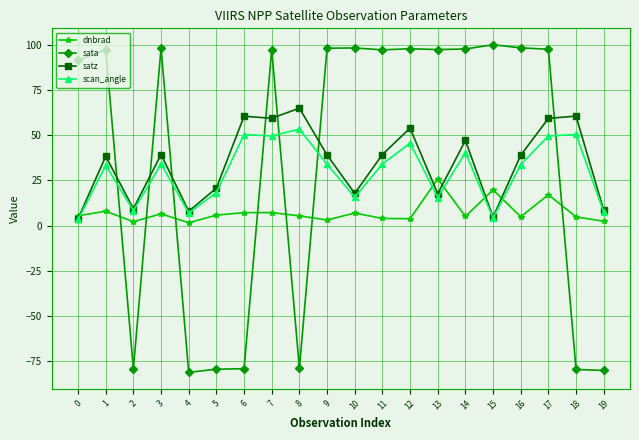

List the series in order of their peak value, highest first.

sata, satz, scan_angle, dnbrad